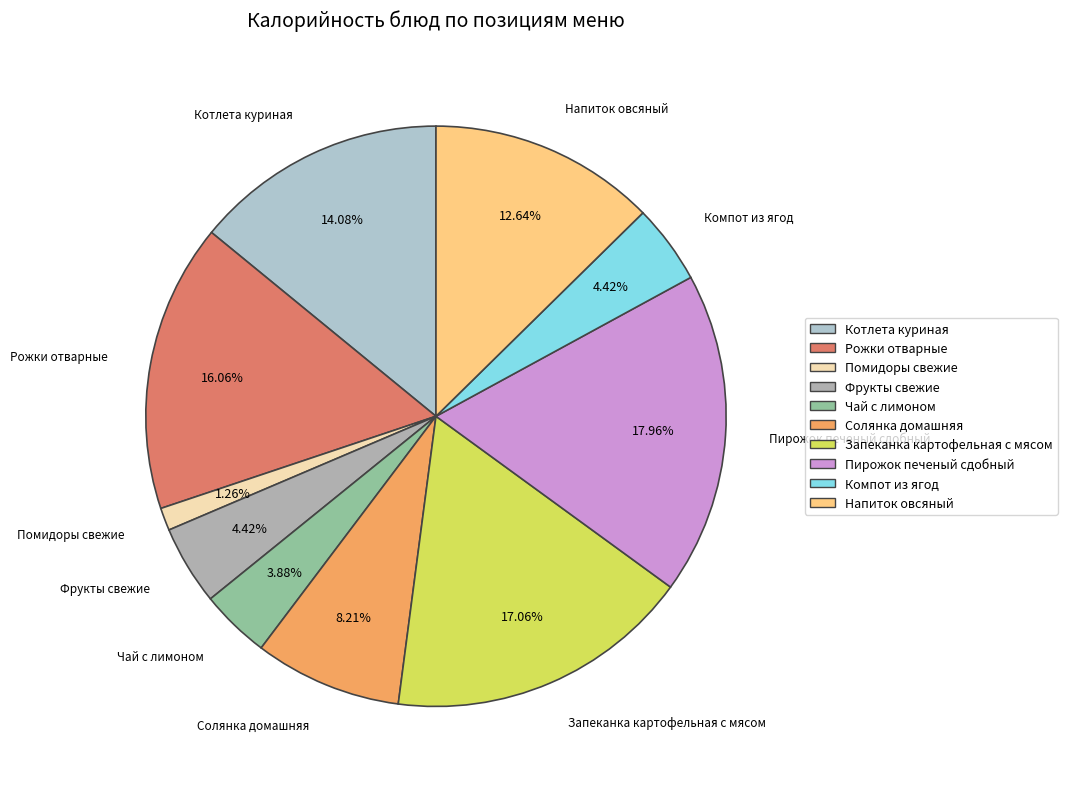

Between Фрукты свежие and Помидоры свежие, which is larger?

Фрукты свежие